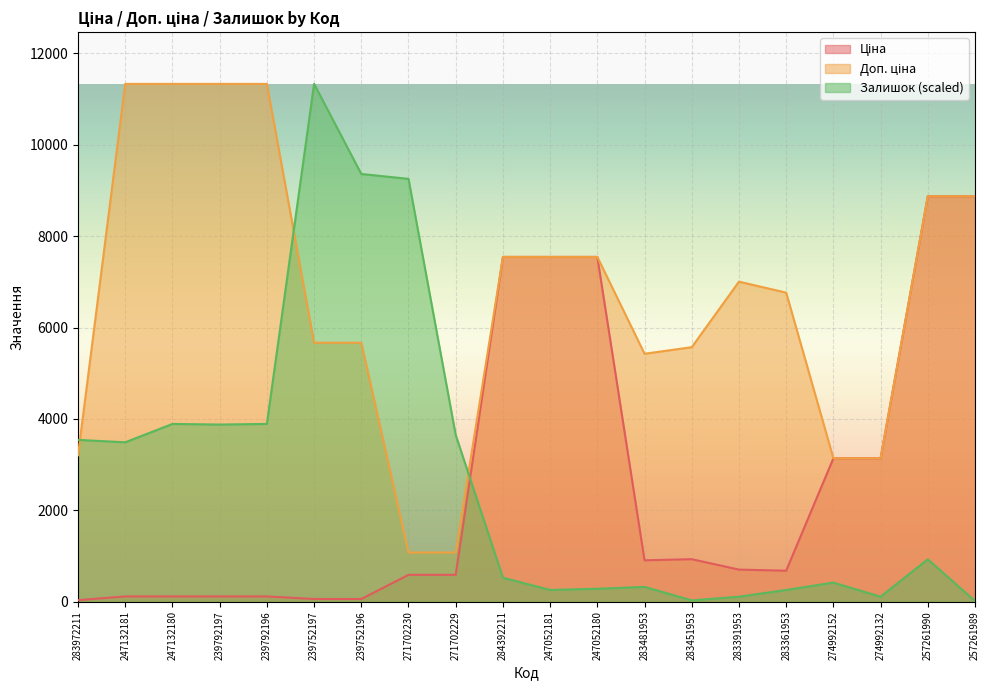

Which series ends up on top after the final intersection of Залишок and Доп. ціна?

Доп. ціна